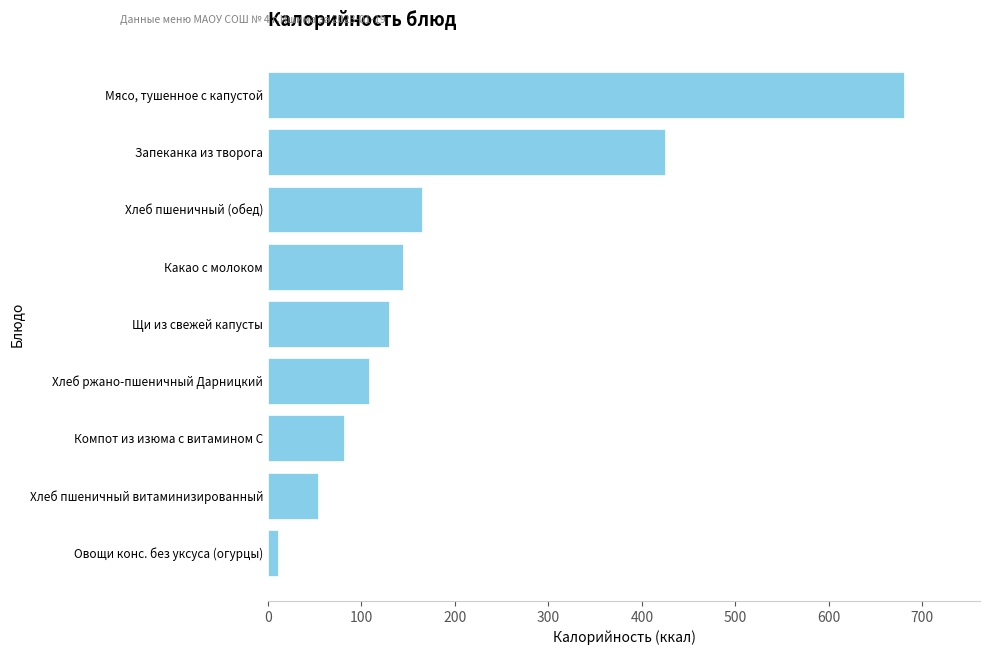

The chart shows a value of 150.3 at Запеканка из творога. True or false?

False